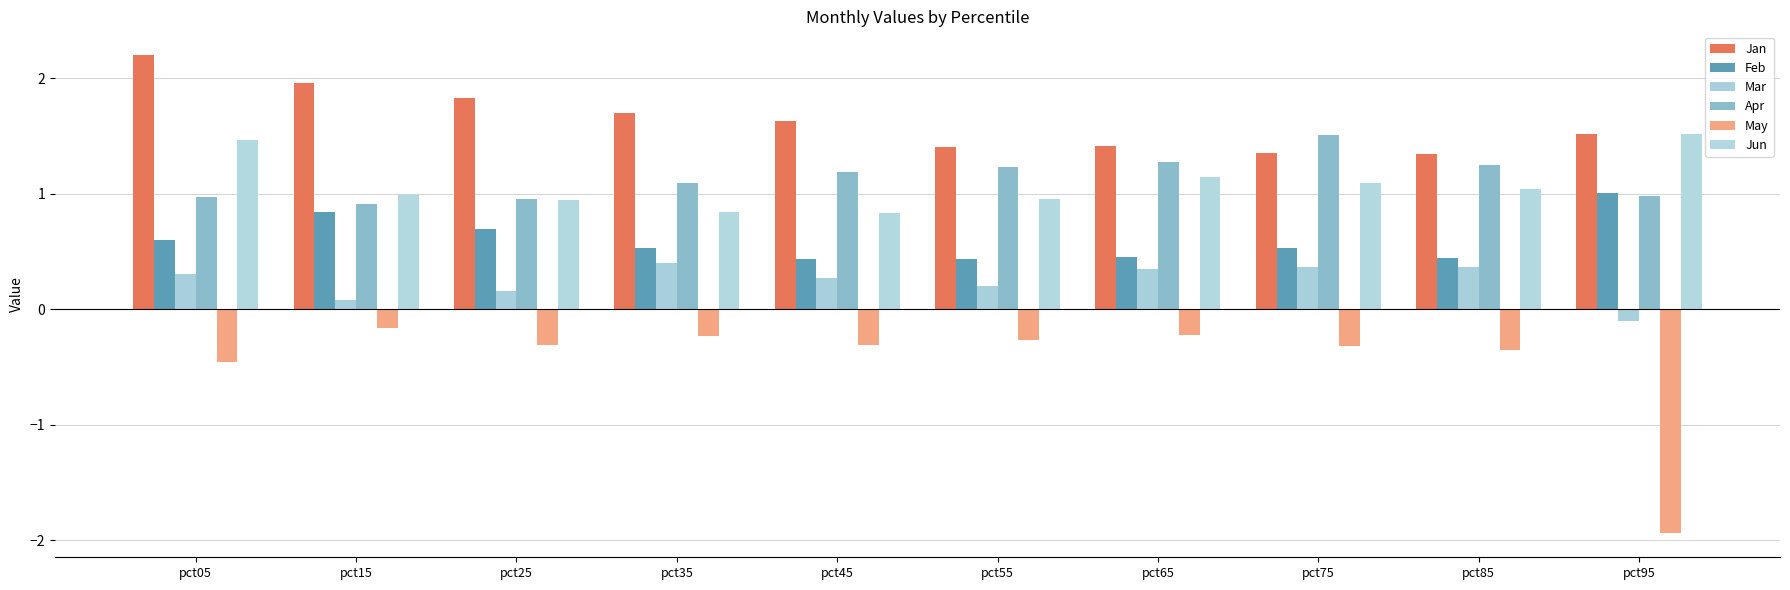

Which series has the largest range (max minus min)?

May